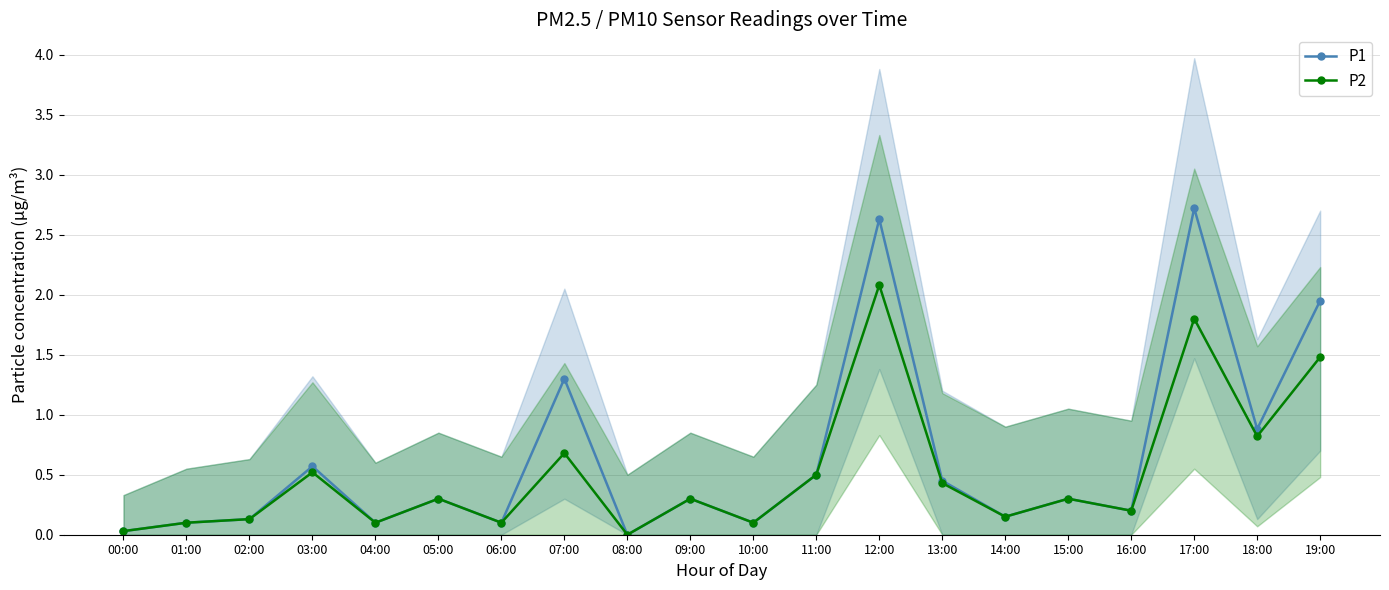

Between 08:00 and 01:00, which is larger?

01:00